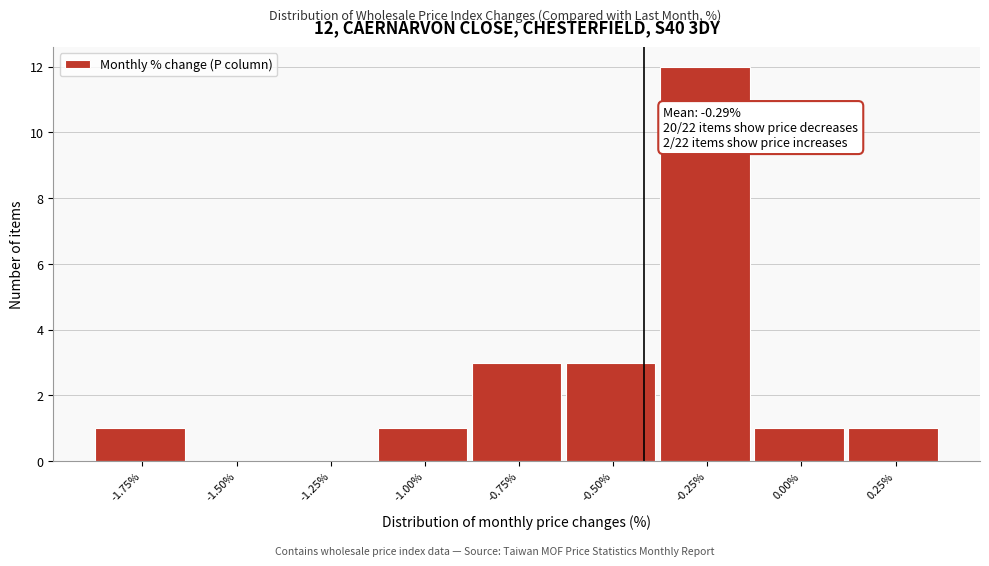

Reading left to right, extract all data points from this chart.

-1.75%=1	-1.50%=0	-1.25%=0	-1.00%=1	-0.75%=3	-0.50%=3	-0.25%=12	0.00%=1	0.25%=1